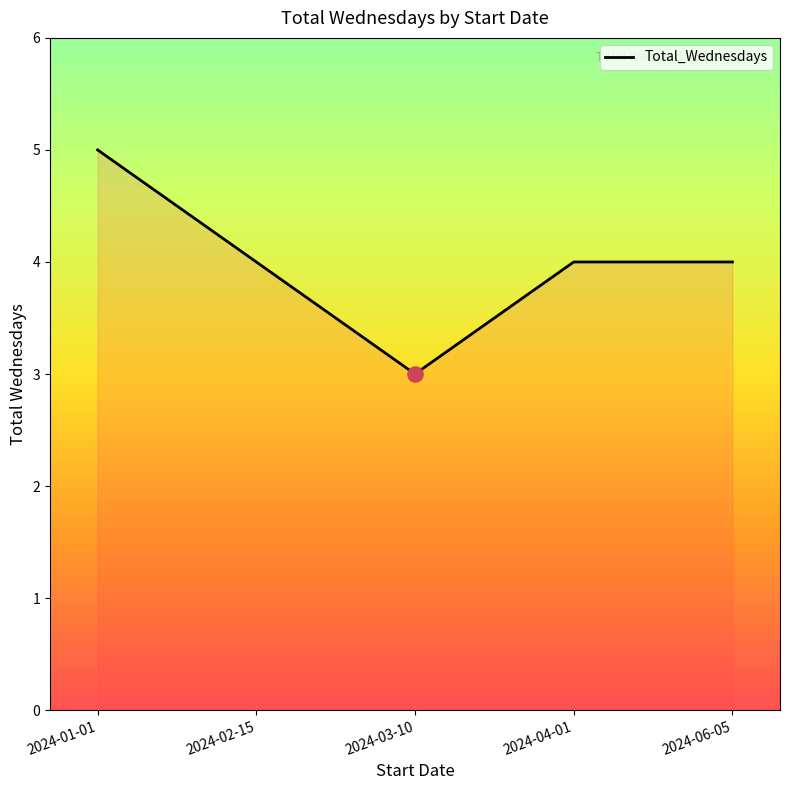

What is the change in value from 2024-03-10 to 2024-04-01?

+1